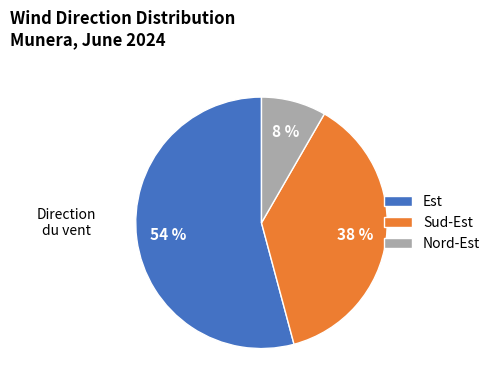

What percentage is the Nord-Est slice, to the nearest percent?

8%